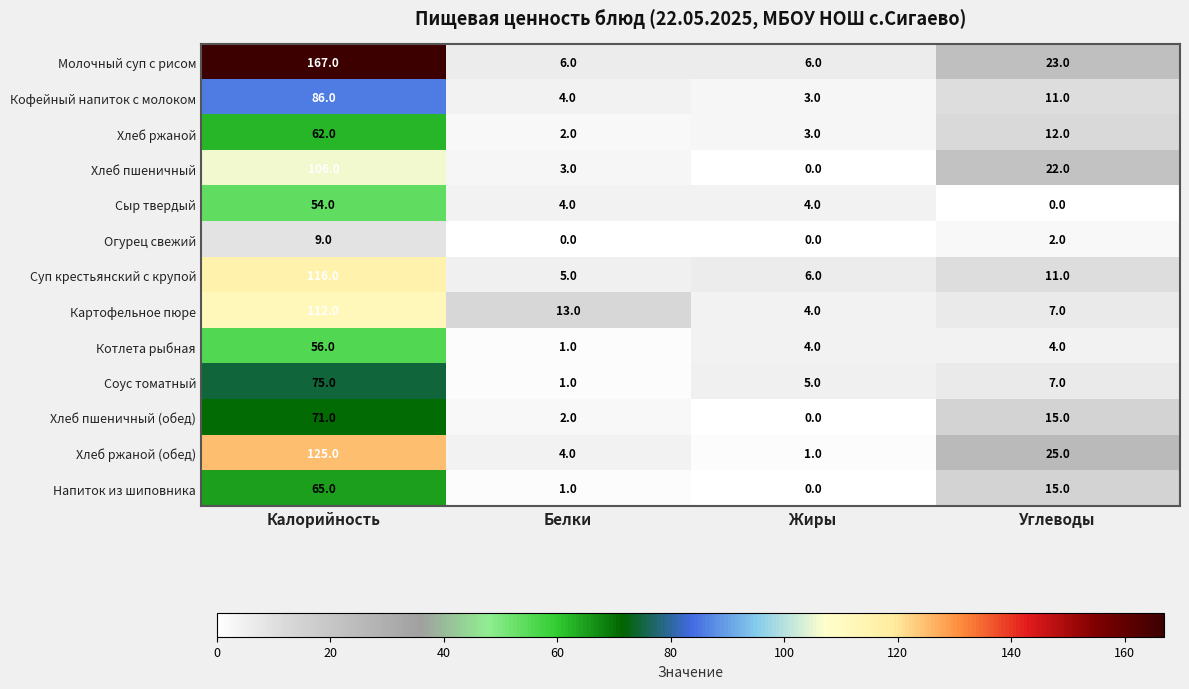

At which category is the sum across all series the highest?

Калорийность